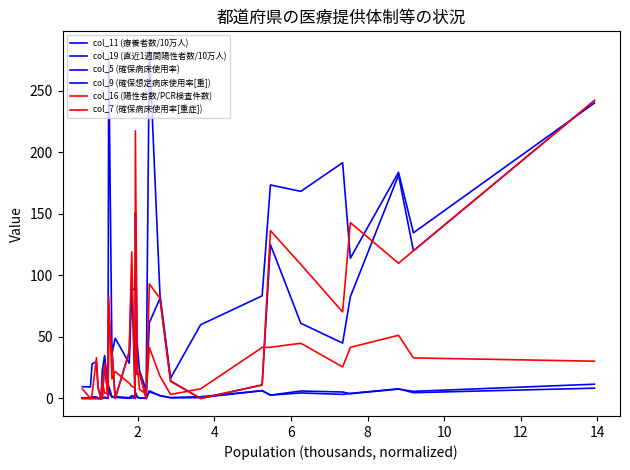

Is this an area chart (filled region under the line)?

No